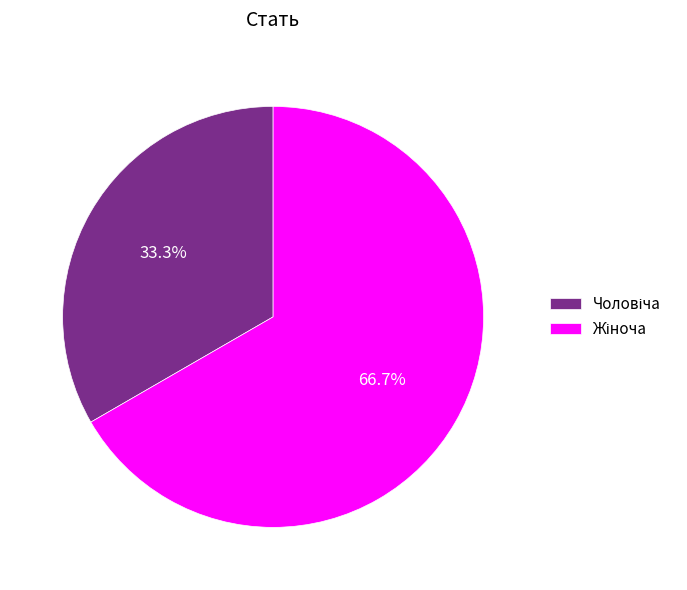

Is there a majority slice in this chart?

Yes